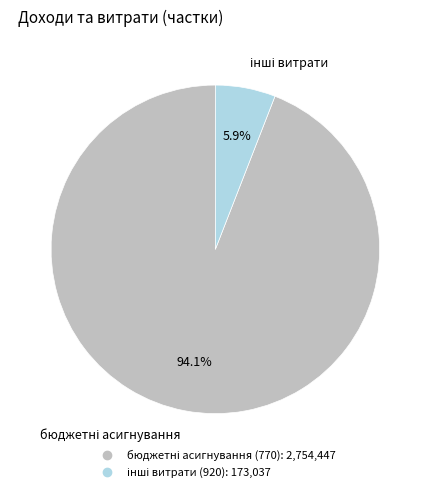

Is there any slice that represents more than half of the pie?

Yes